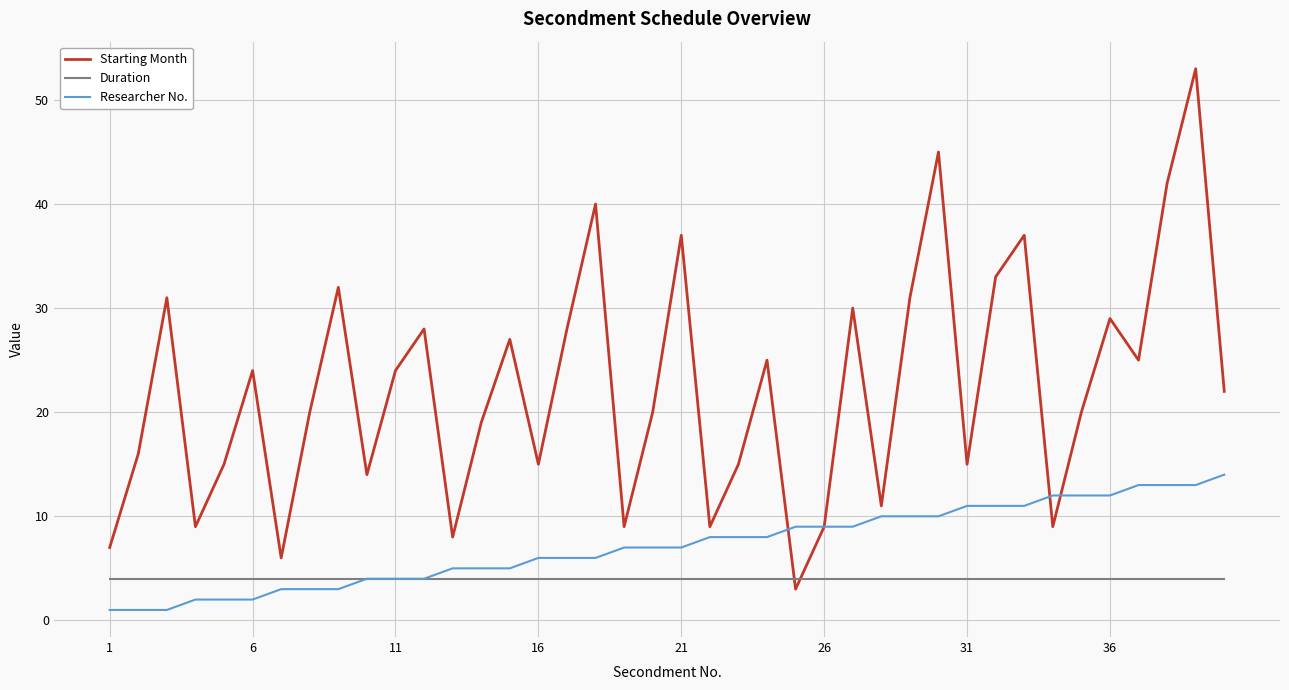

Does the chart have visible grid lines?

Yes